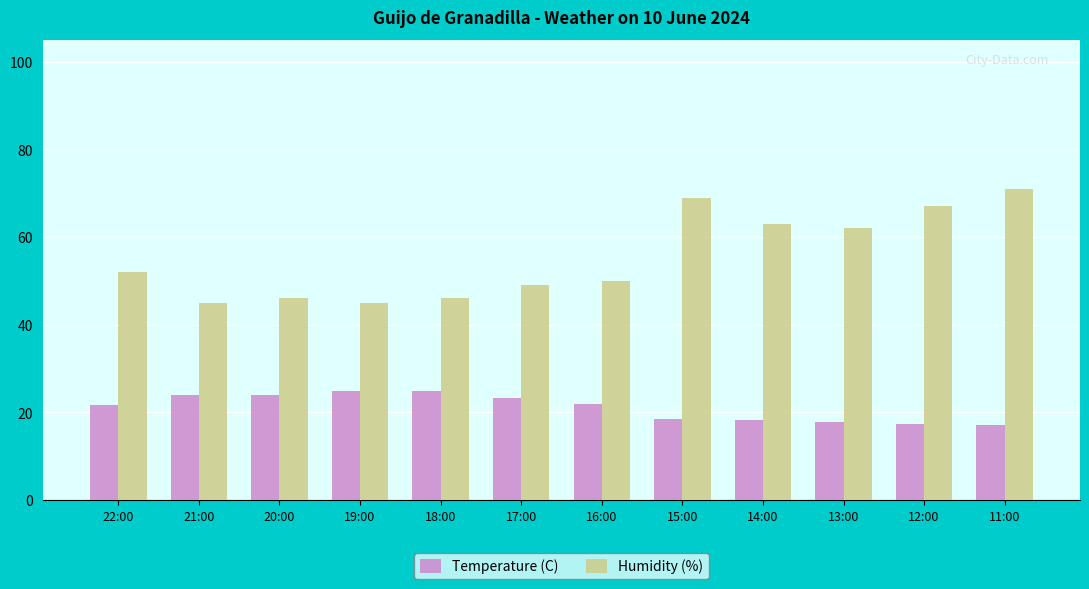

What is the average value of the Humidity (%) series?

55.4